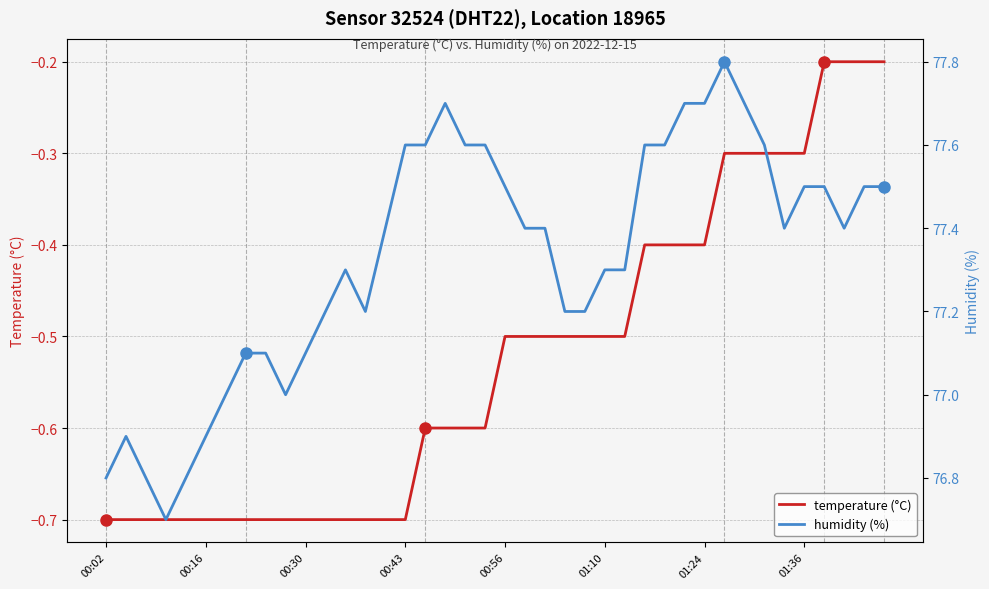

Rank the series at 00:56 from lowest to highest value.

temperature (°C), humidity (%)